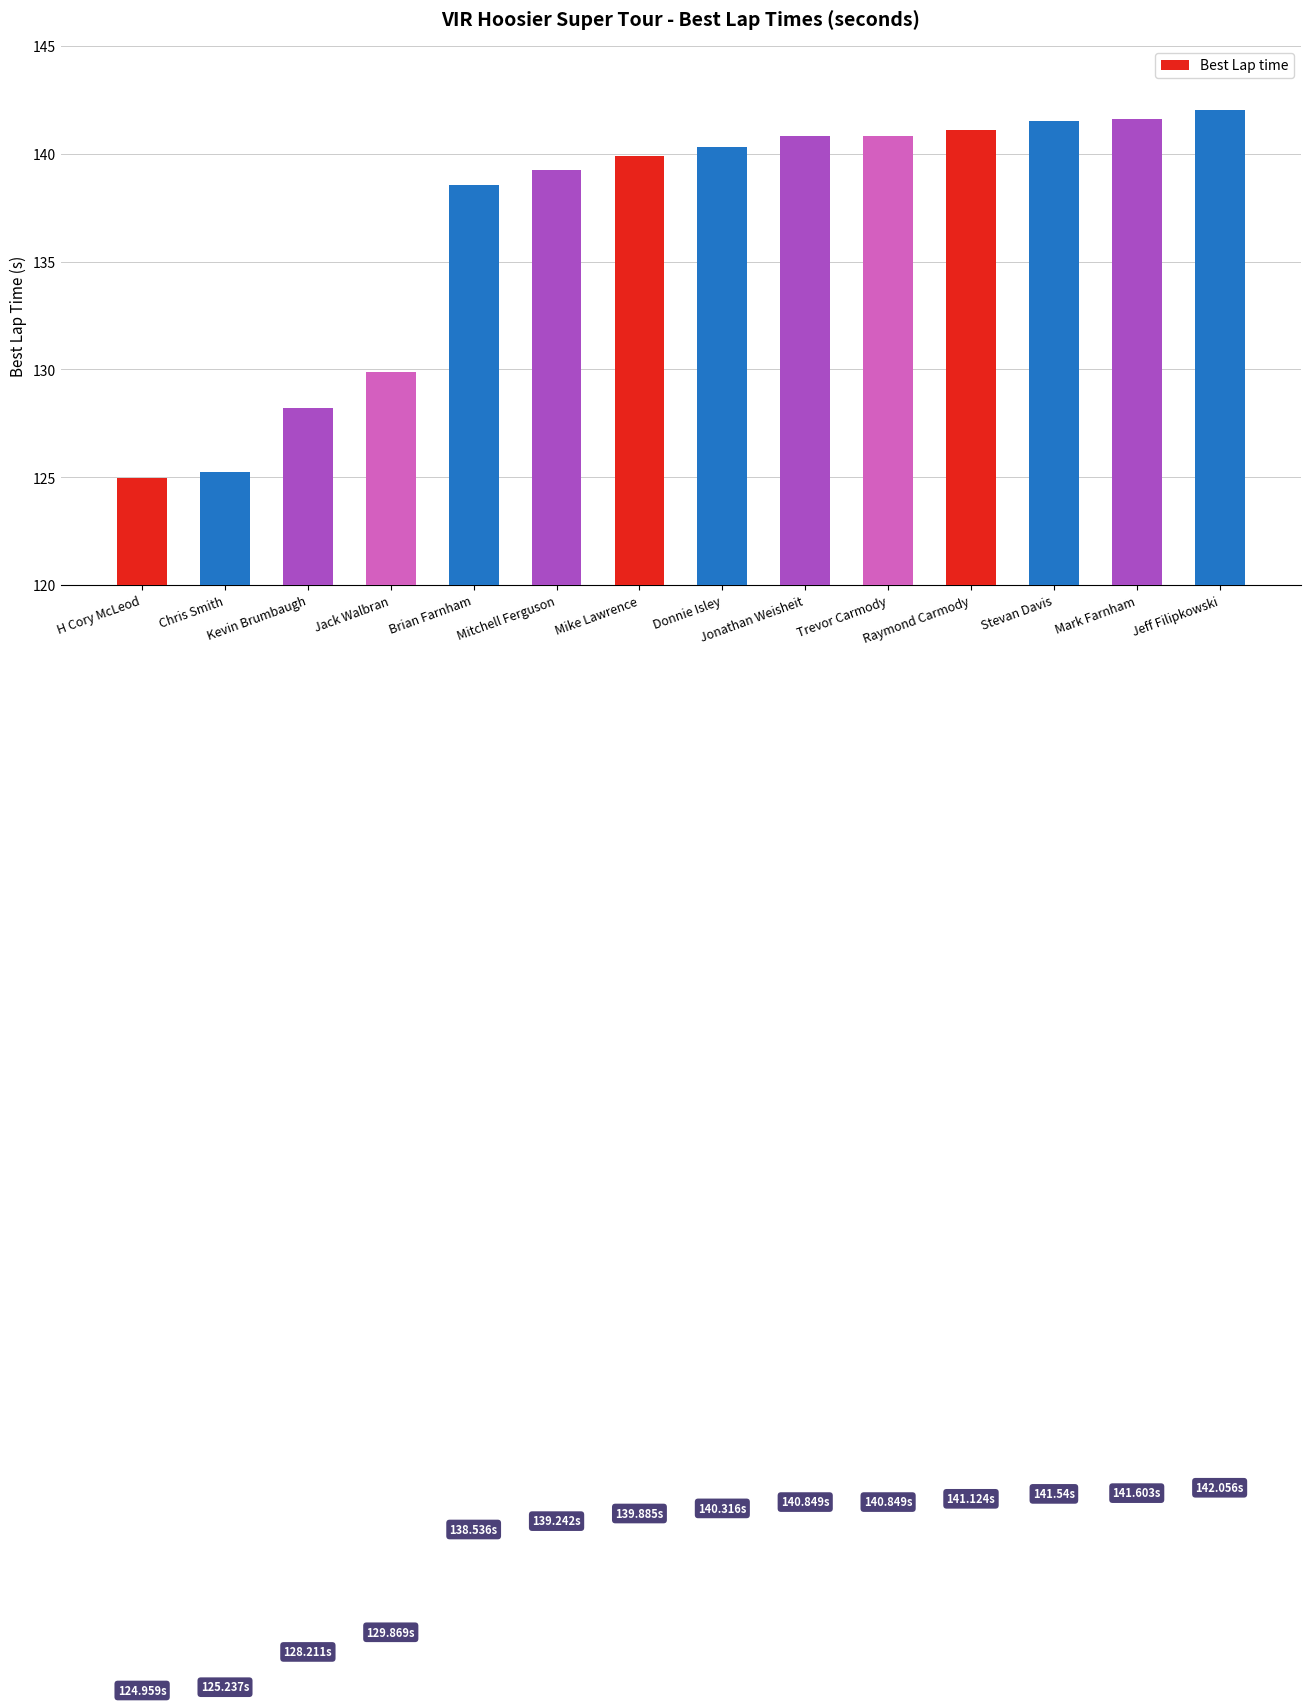

Read the value at Kevin Brumbaugh.

128.2